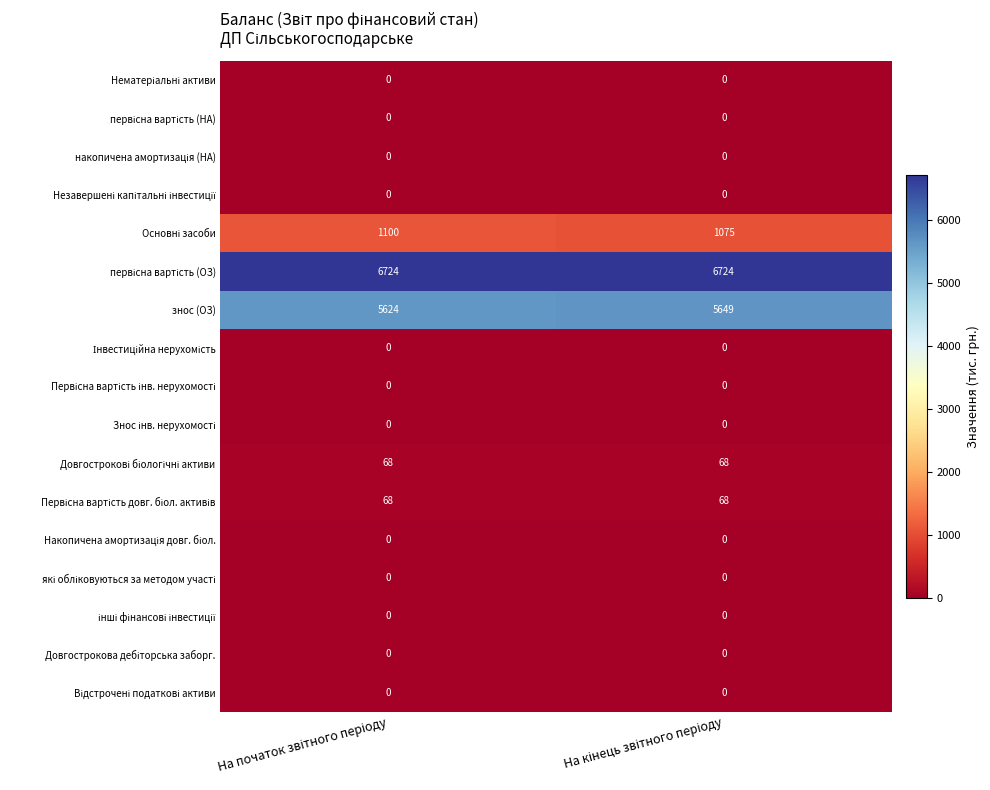

How many distinct data groups are displayed?

17